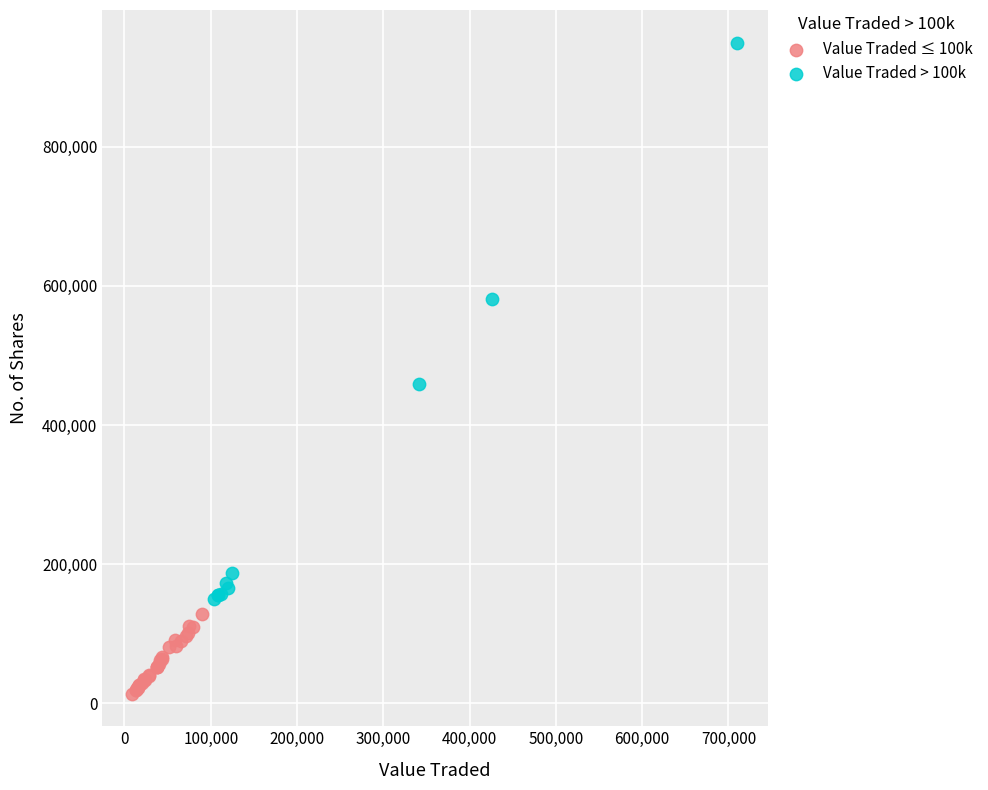

Which series reaches the maximum Y coordinate?

Value Traded > 100k